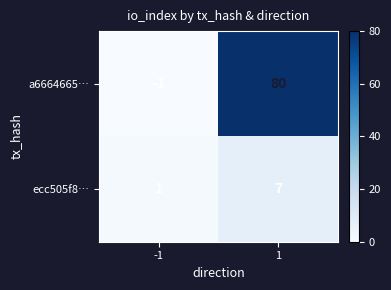

What is the sum of all a6664665… values?

79